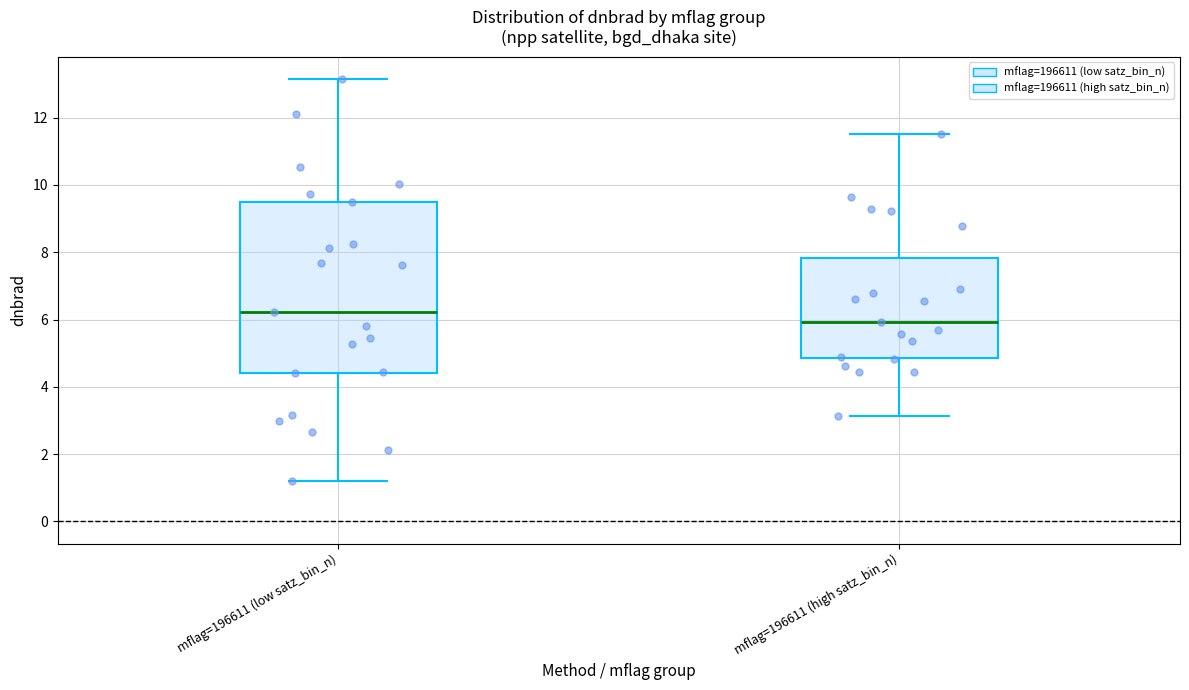

Reading left to right, read every box against the y-axis: the position of its median line, the range the box covers, and the ends of its whiskers. The values are not printed on the chart, so give them approximately, as read against the axis.

mflag=196611 (low satz_bin_n): median 6.2, box 4.4 to 9.6, whiskers 1.2 to 13.2
mflag=196611 (high satz_bin_n): median 6.0, box 4.8 to 7.8, whiskers 3.2 to 11.6